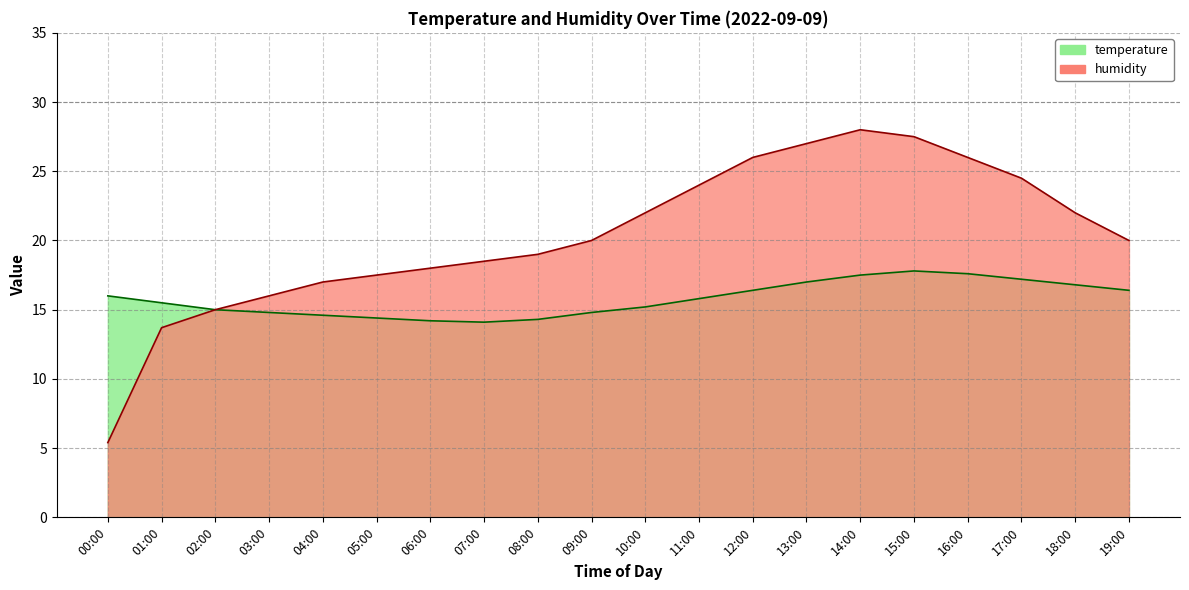

True or false: humidity has a value of 24.0 at 11:00.

True